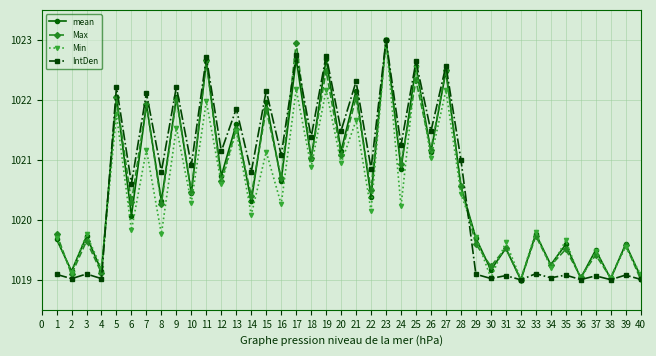

What is the value of the Max point at the 6th from the left?

1020.3